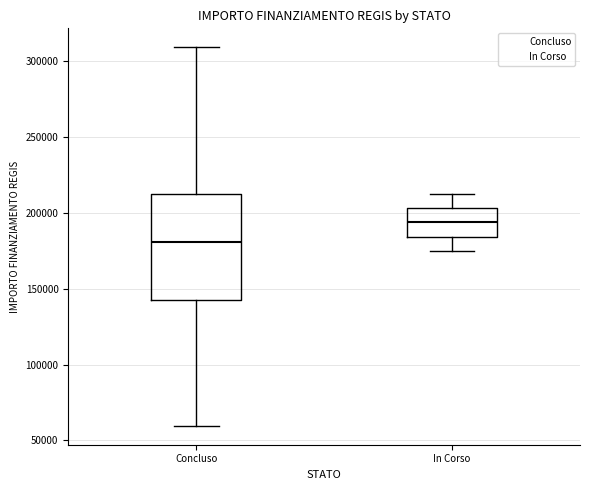

Reading left to right, read every box against the y-axis: the position of its median line, the range the box covers, and the ends of its whiskers. The values are not printed on the chart, so give them approximately, as read against the axis.

Concluso: median 180000, box 145000 to 210000, whiskers 60000 to 310000
In Corso: median 195000, box 185000 to 205000, whiskers 175000 to 210000